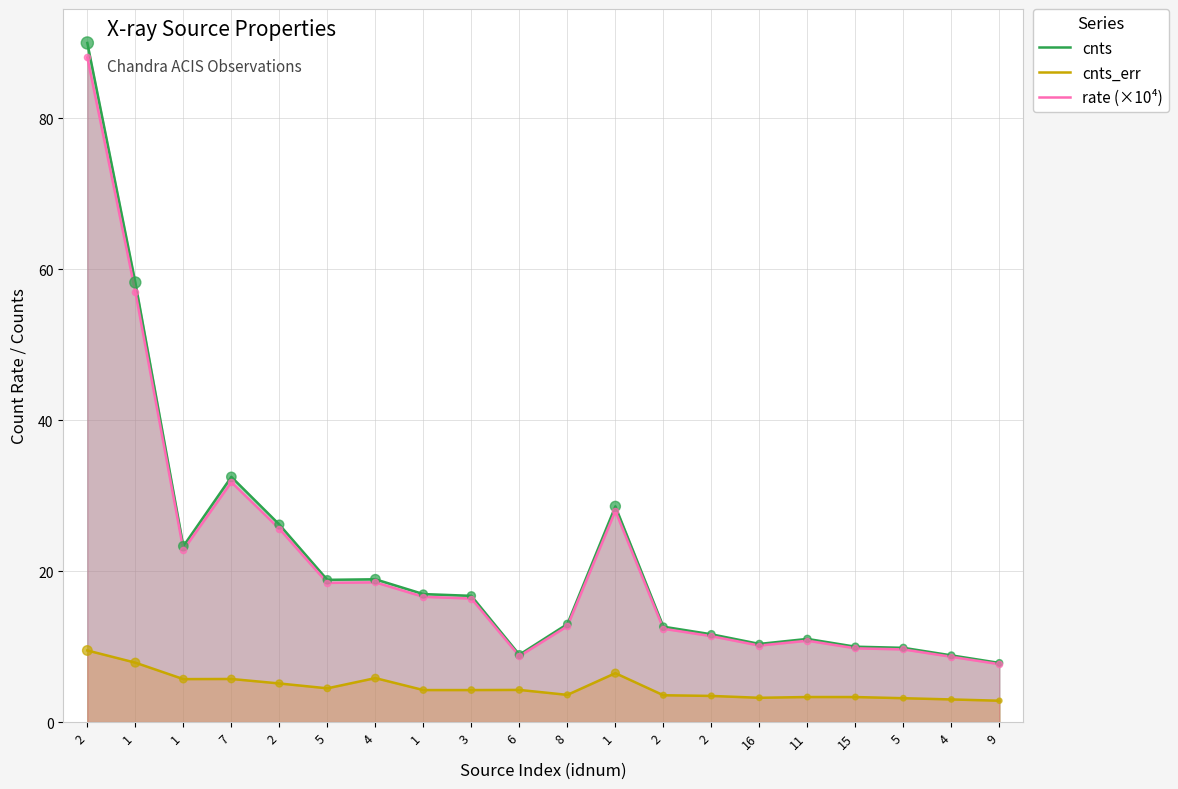

Which series contains the highest Y value?

cnts